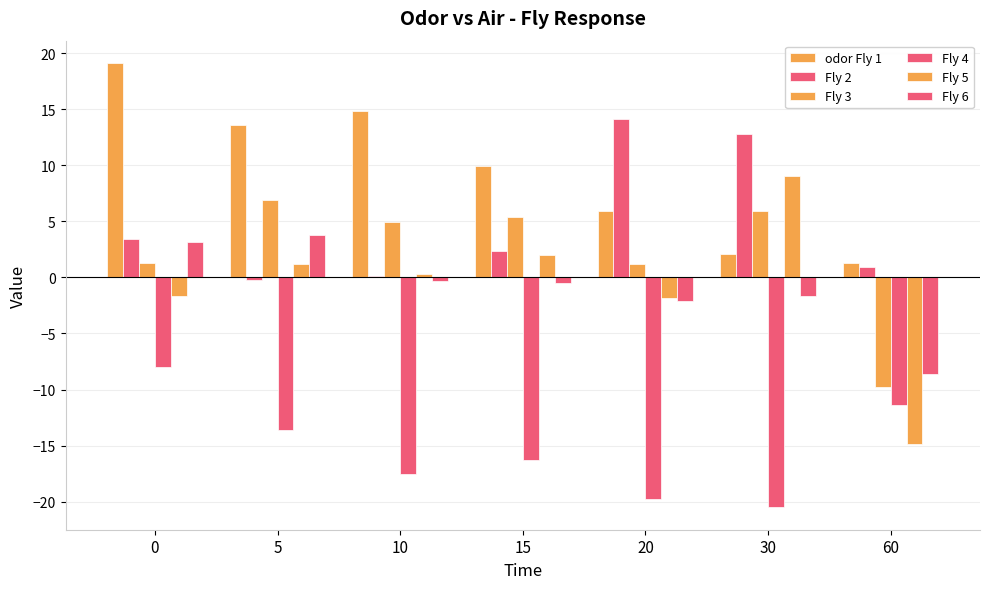

How many groups of bars are there?

7